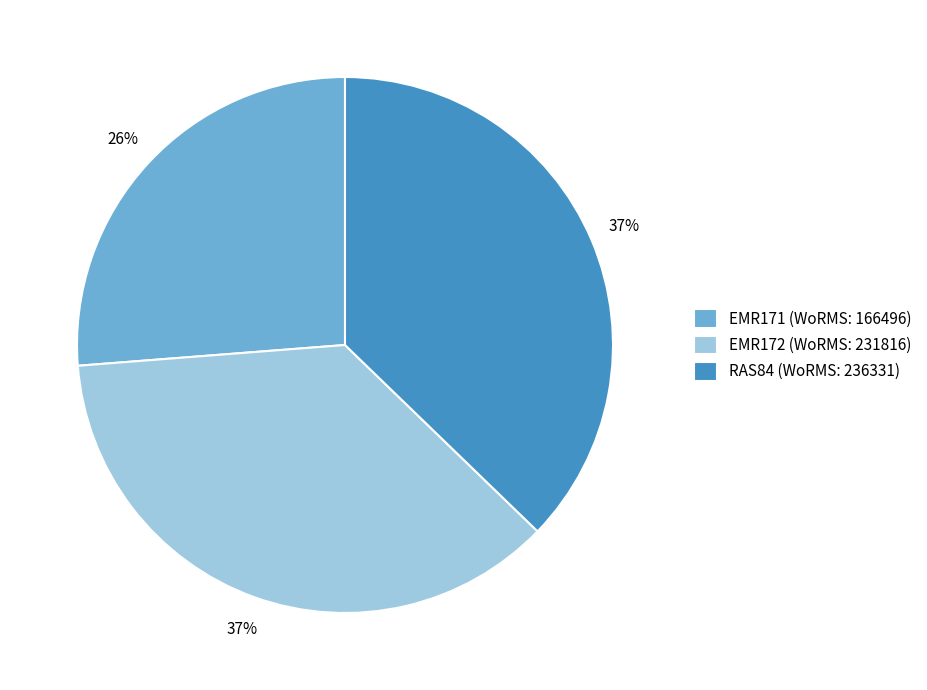

Is the sum of EMR172 (WoRMS: 231816) and EMR171 (WoRMS: 166496) greater than half?

Yes